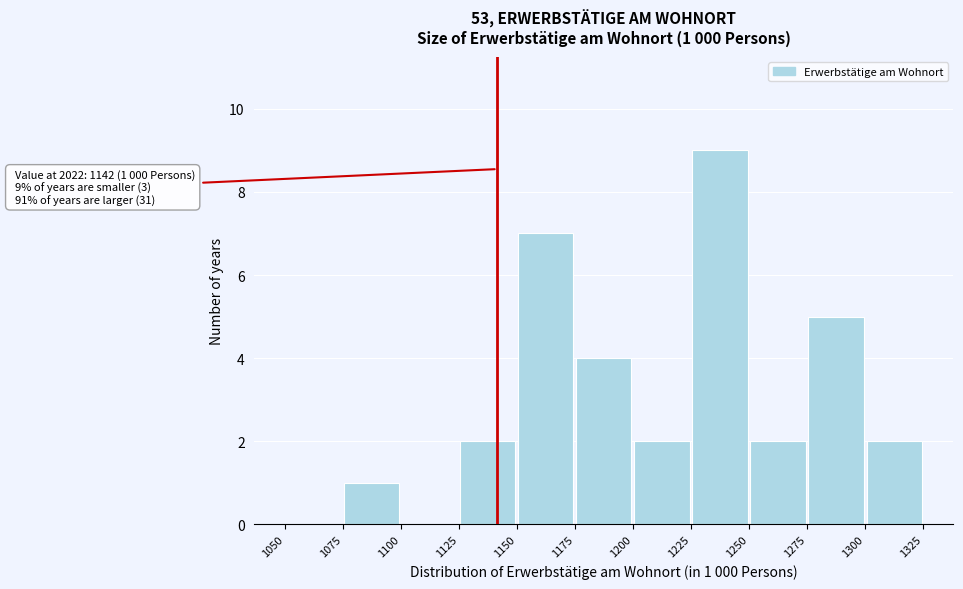

Over which range of the x-axis is the bar tallest?

1225 to 1250